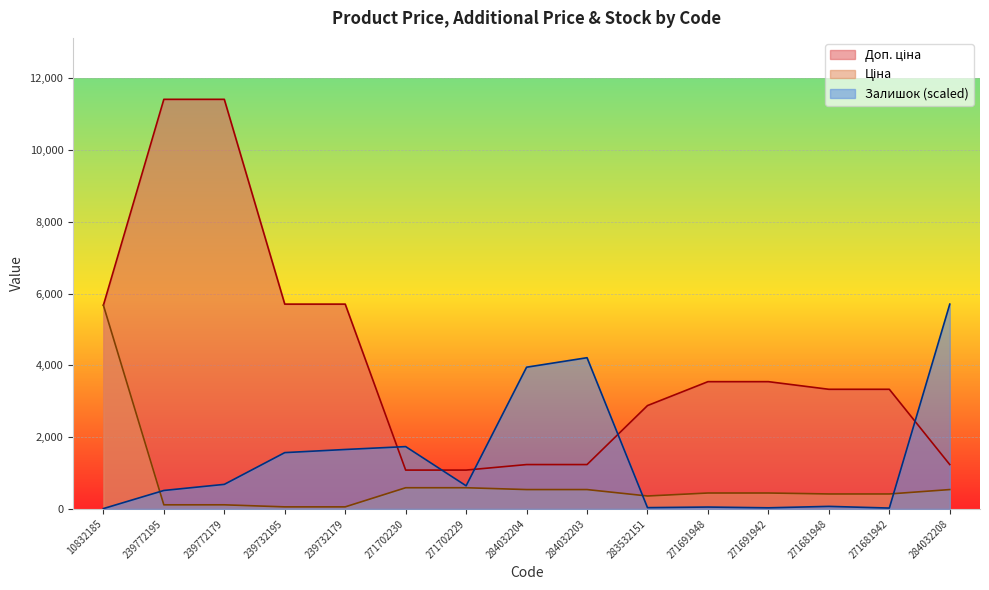

What is the total value across all series at 284032203?

5986.5